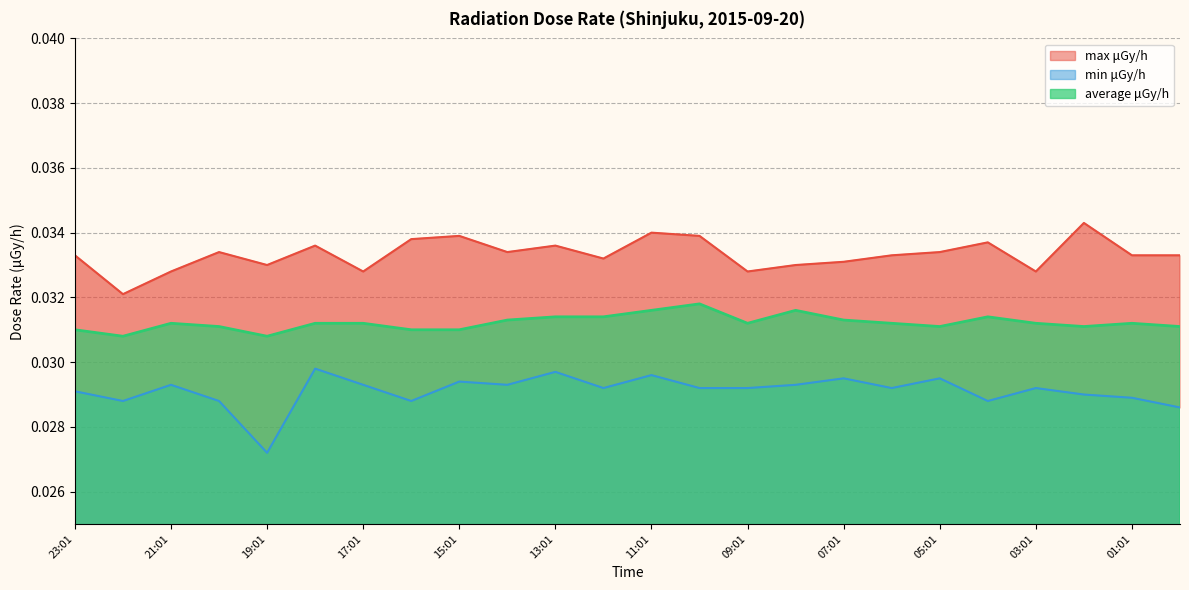

What is the total value across all series at 14:01?

0.1